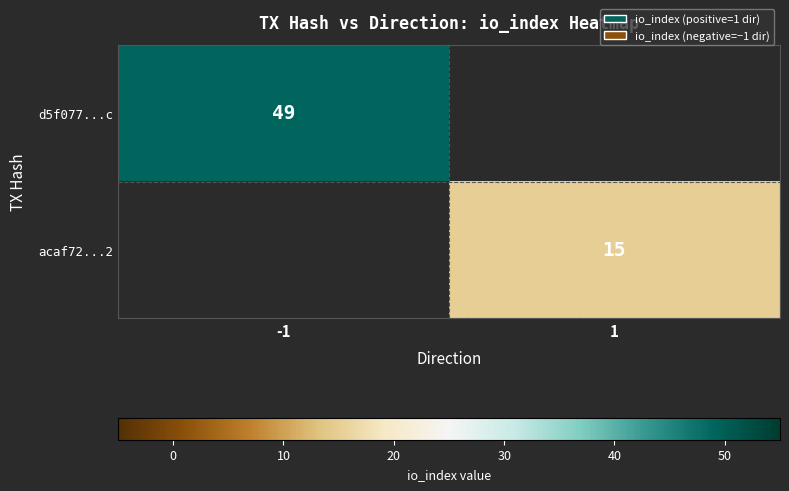

True or false: d5f077...c has a value of 85.7 at -1.

False